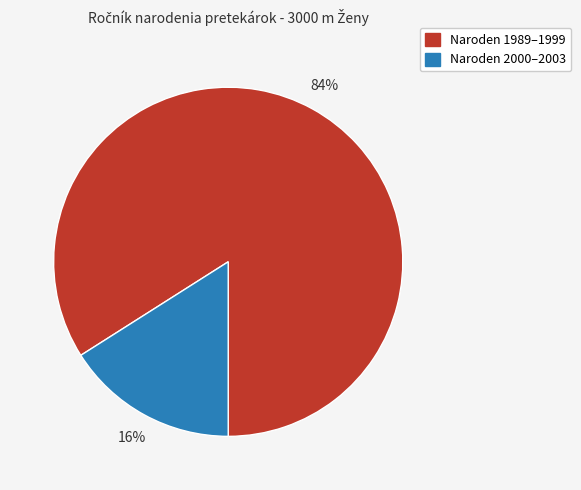

To the nearest percent, what is the difference between the largest and smallest slice percentages?

68%